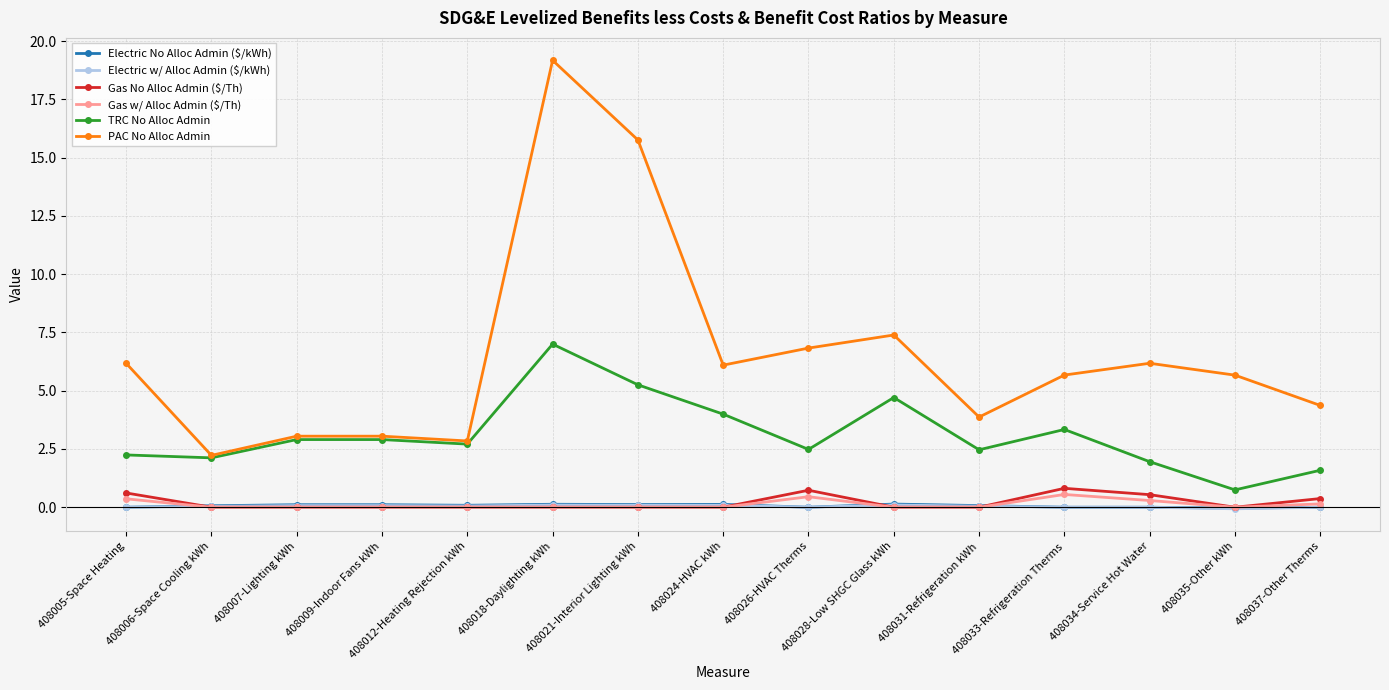

What is the sum of the Electric w/ Alloc Admin ($/kWh) values at 408021-Interior Lighting kWh and 408024-HVAC kWh?

0.2